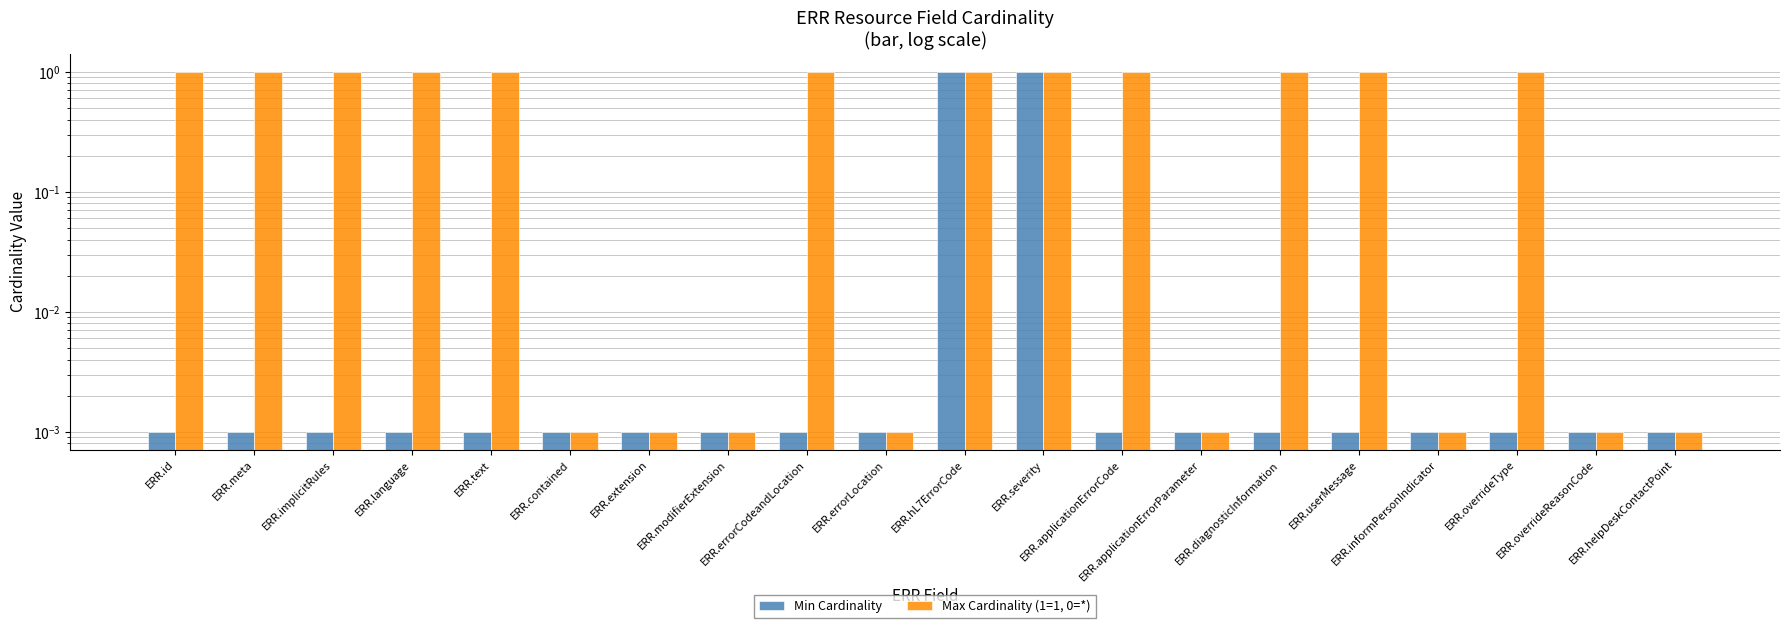

Between ERR.applicationErrorParameter and ERR.overrideReasonCode, which series saw the biggest shift?

Min Cardinality